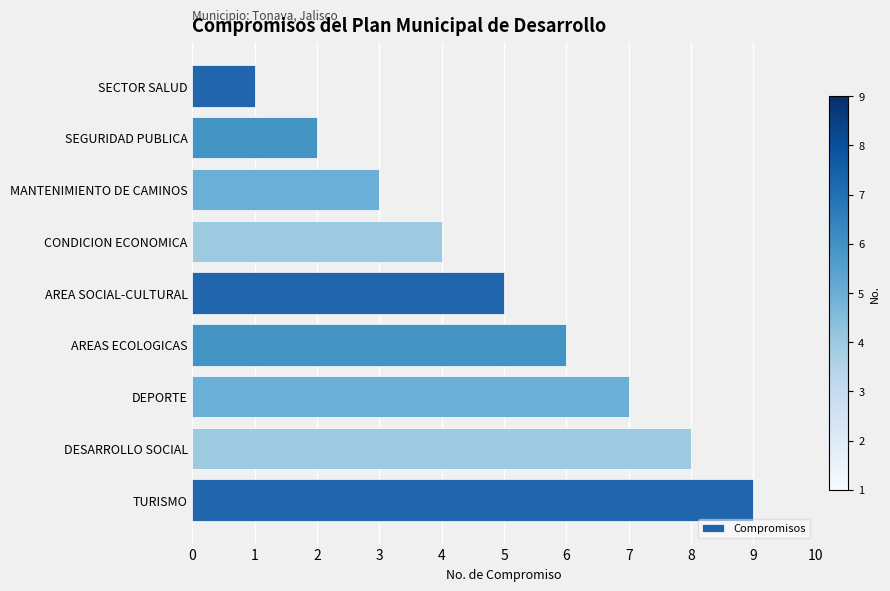

What is the approximate value at TURISMO?

9